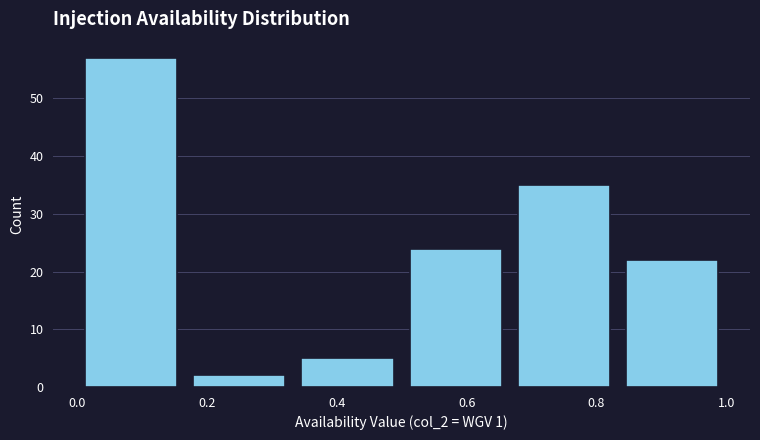

Reading left to right, transcribe this chart: for each bar, give the range it covers on the x-axis and its height. Neither the bar edges nor the heights are printed on the chart, so give them approximately, as read against the axes.

0.00 to 0.16: 57
0.16 to 0.34: 2
0.34 to 0.50: 5
0.50 to 0.66: 24
0.66 to 0.84: 35
0.84 to 1.00: 22